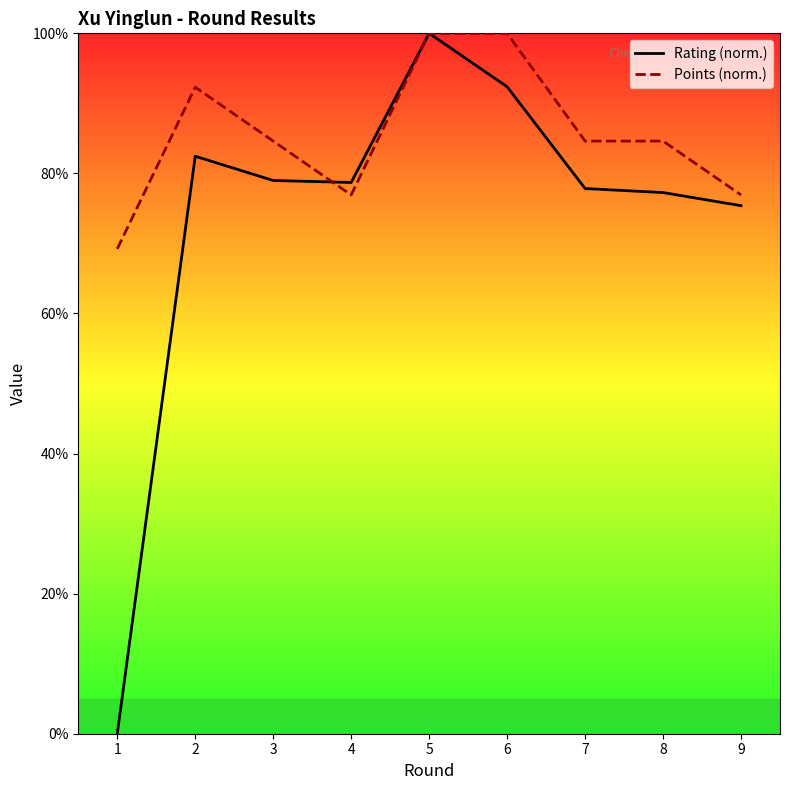

Where does the Points (norm.) series first go above 84?

2